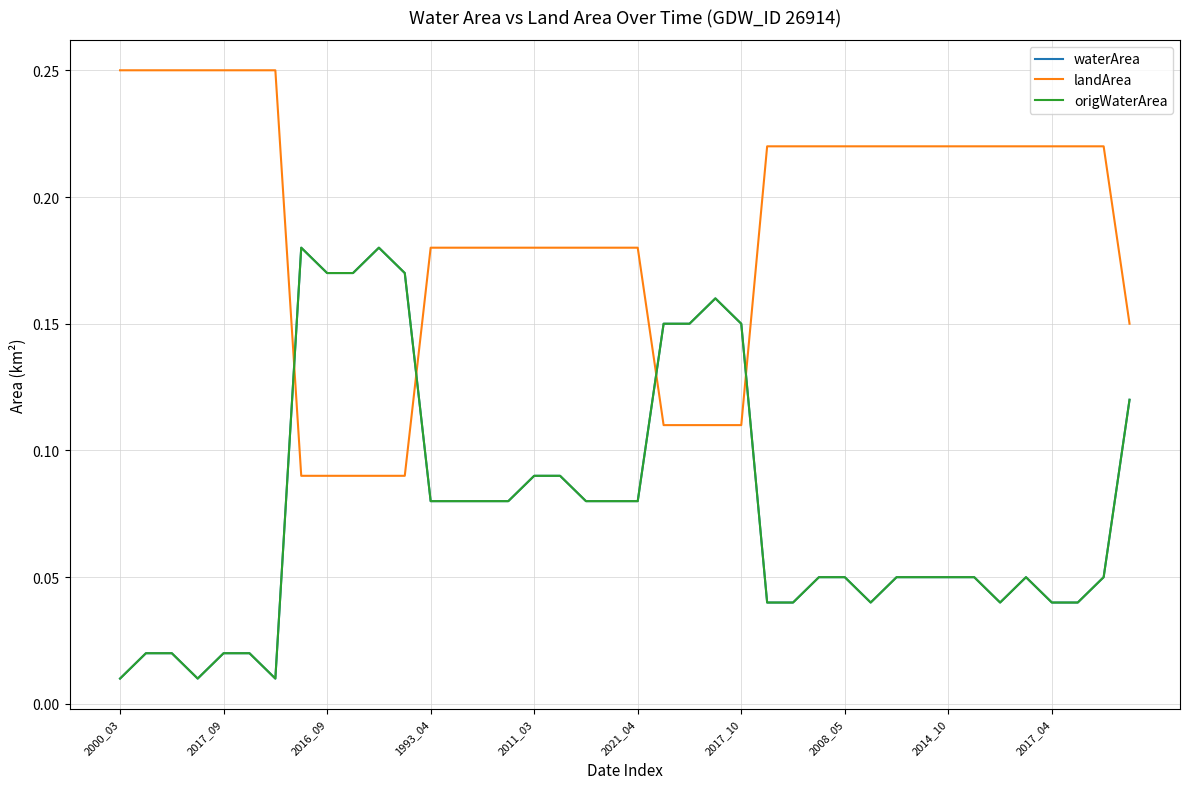

Does the chart display data point markers on the line(s)?

No